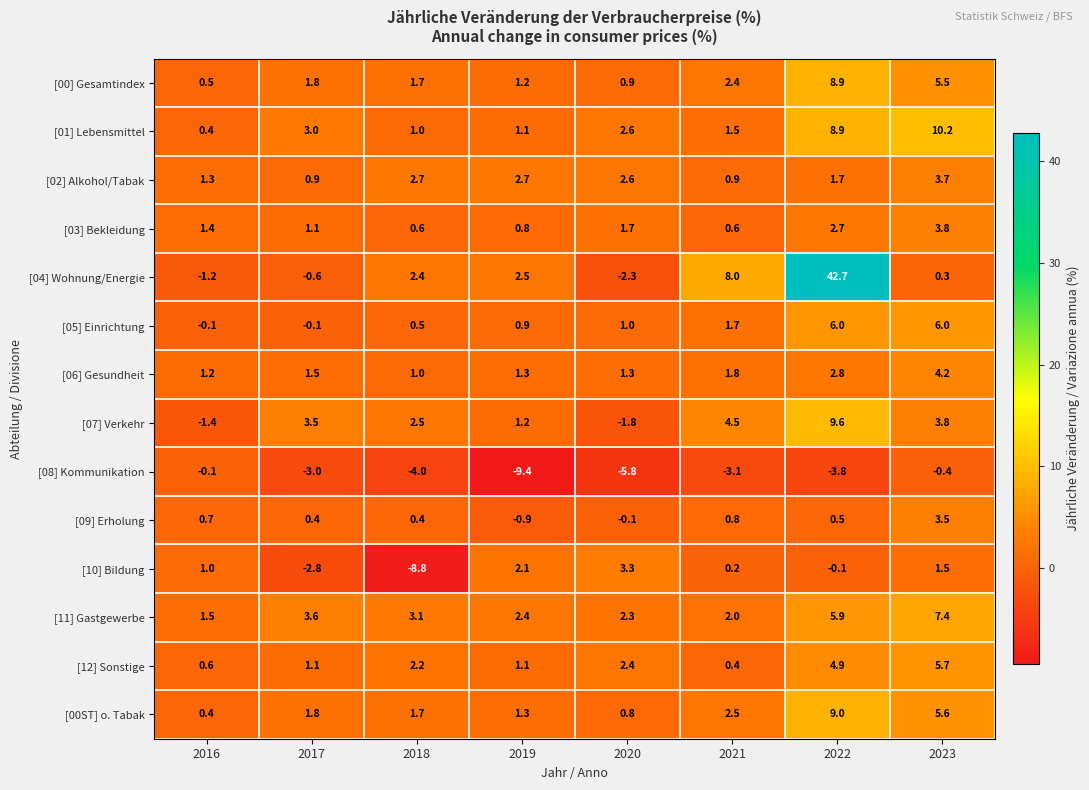

Count the number of data series in this chart.

14